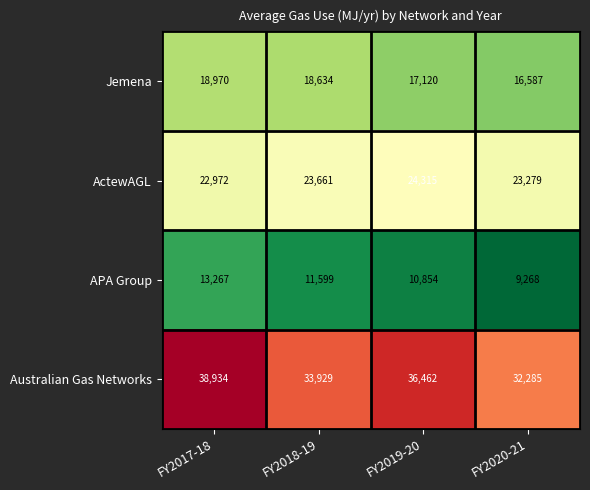

Rank the series at FY2017-18 from highest to lowest value.

Australian Gas Networks, ActewAGL, Jemena, APA Group